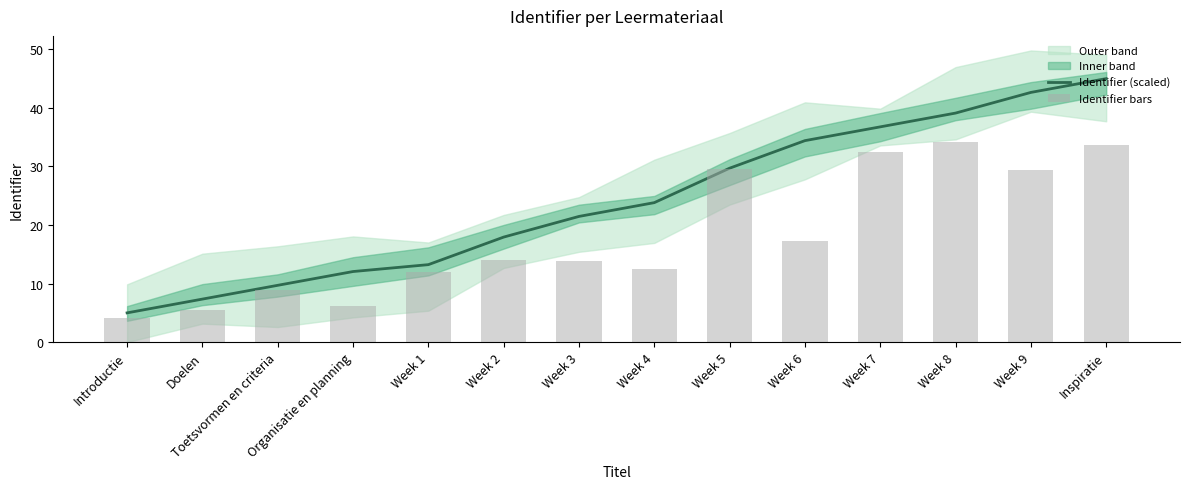

Where is Identifier (scaled) nearest to the value 25?

Week 4